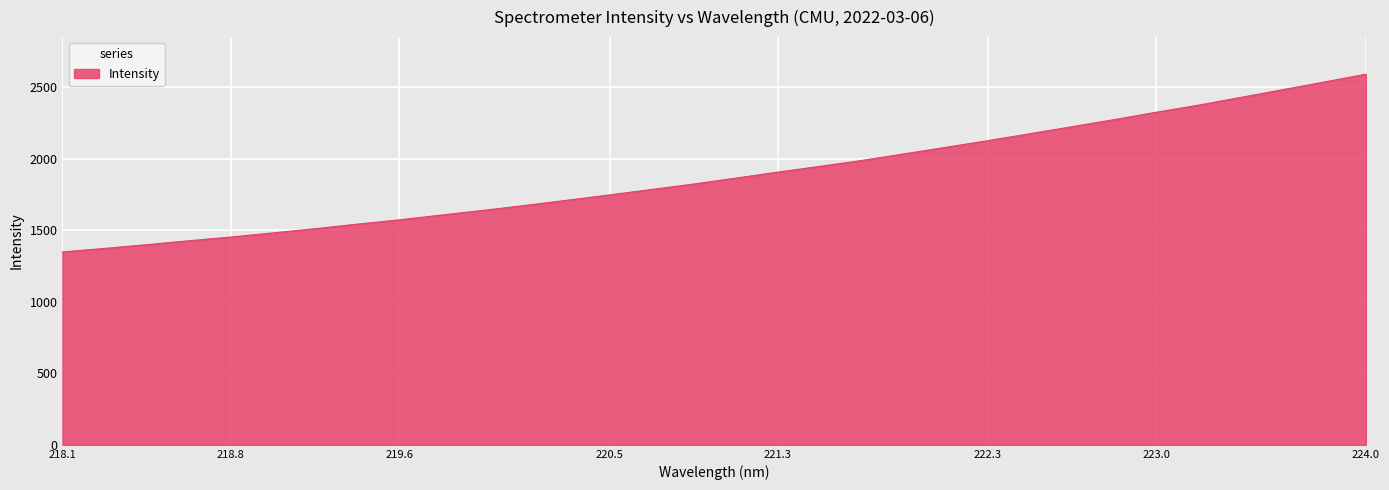

What is the smallest value displayed?

1347.6